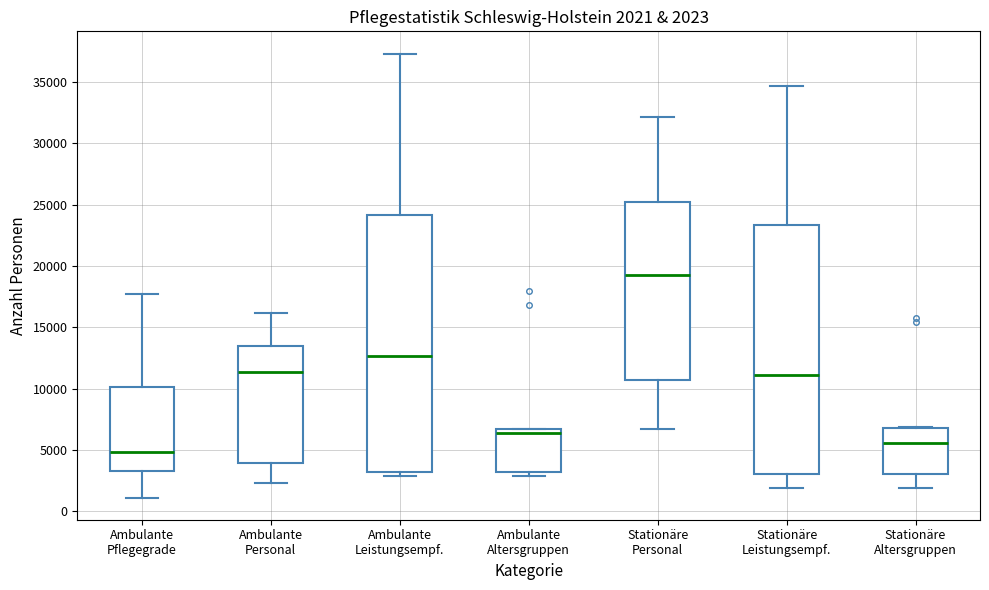

Comparing the boxes themselves (not the whiskers), which one is the tallest?

Ambulante Leistungsempf.